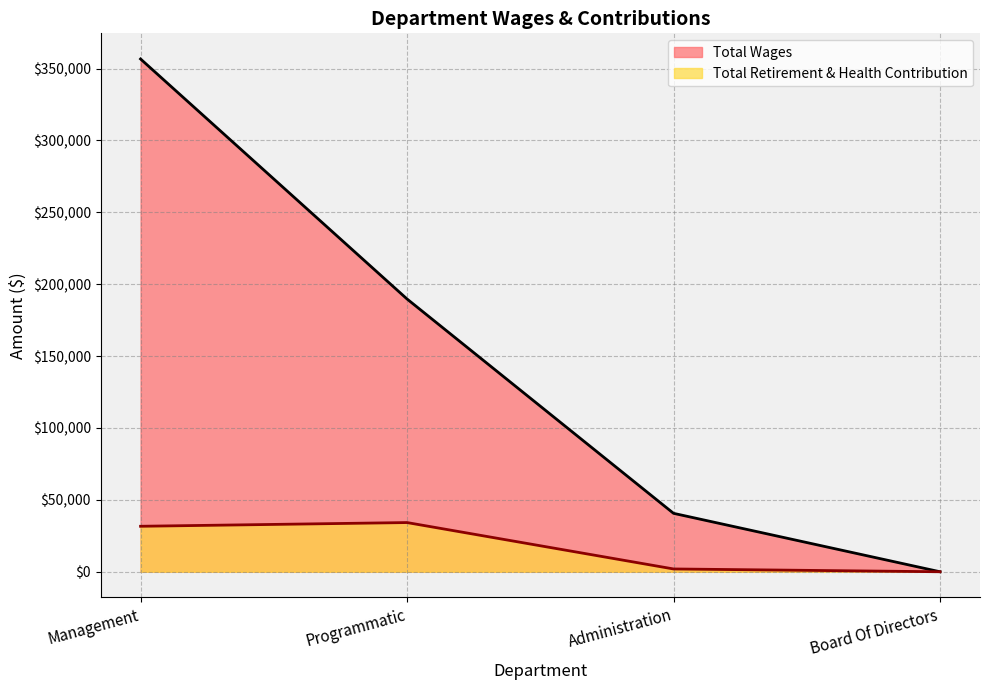

What are all the series names shown in the legend?

Total Wages, Total Retirement & Health Contribution